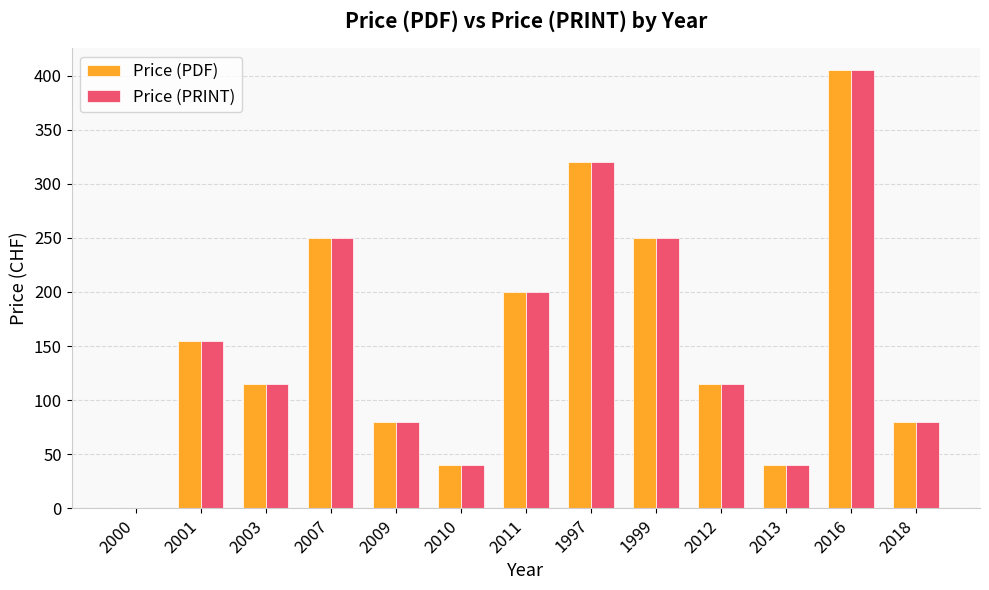

Reading left to right, list all the values displayed in this chart.

Price (PDF): 2000=0	2001=155	2003=115	2007=250	2009=80	2010=40	2011=200	1997=320	1999=250	2012=115	2013=40	2016=405	2018=80
Price (PRINT): 2000=0	2001=155	2003=115	2007=250	2009=80	2010=40	2011=200	1997=320	1999=250	2012=115	2013=40	2016=405	2018=80